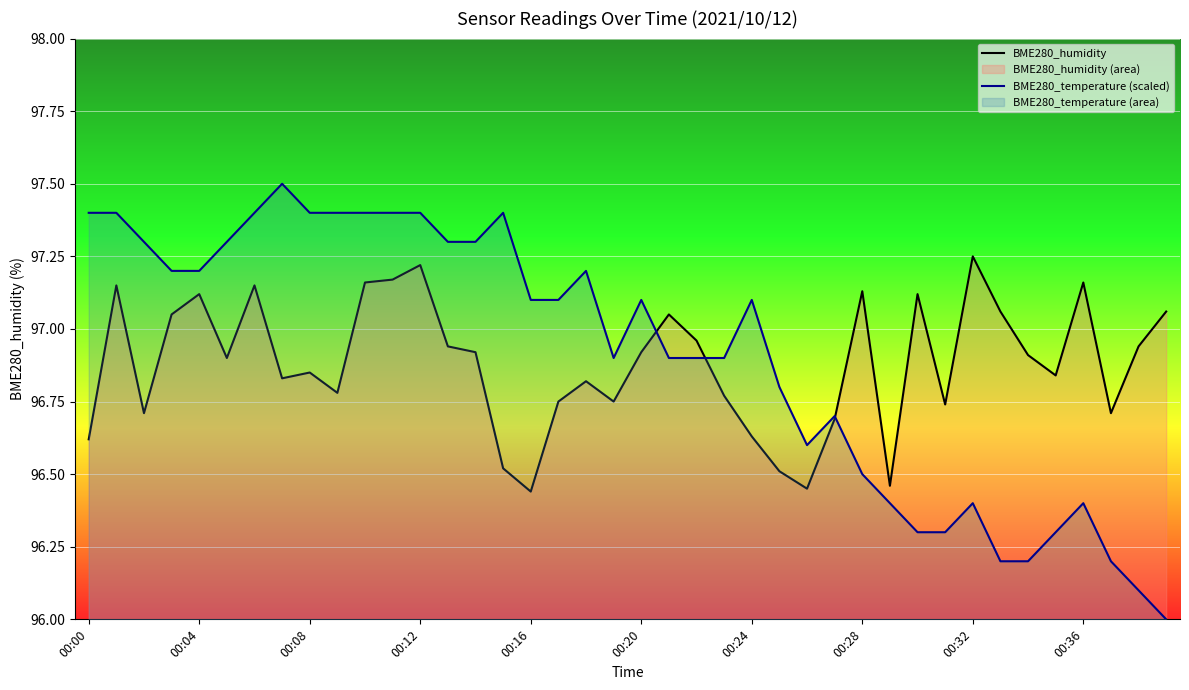

At how many categories does at least one series exceed 97?

28